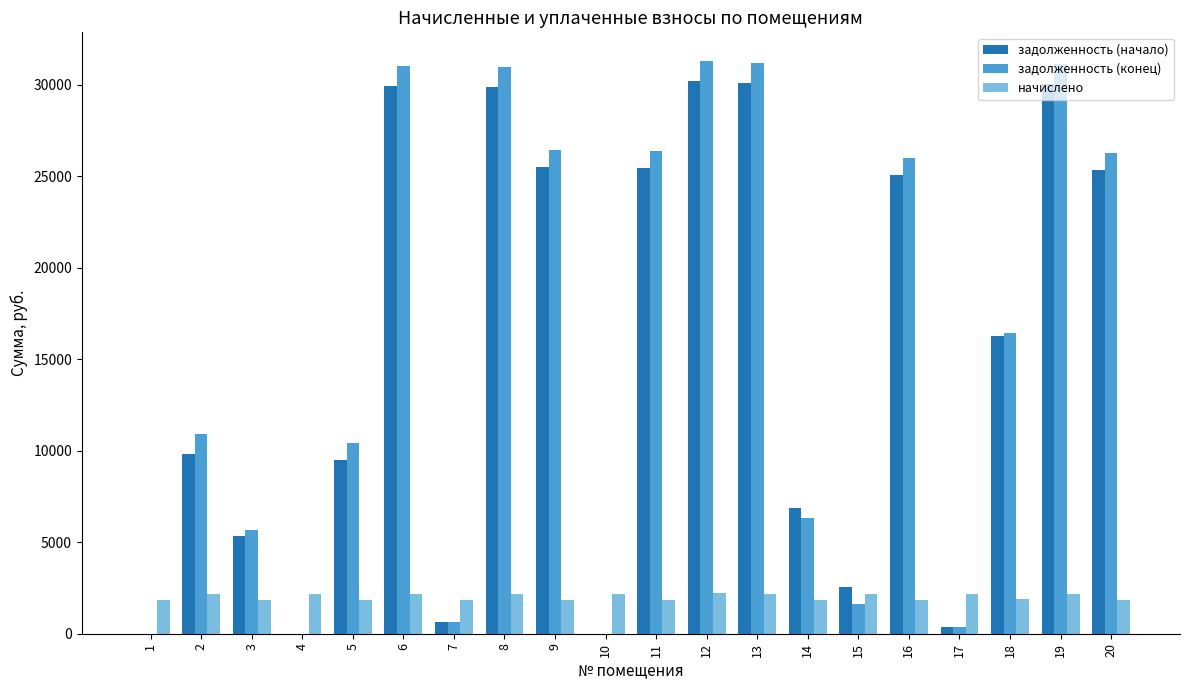

What is the spread (max minus min) of values at 1?

1863.4